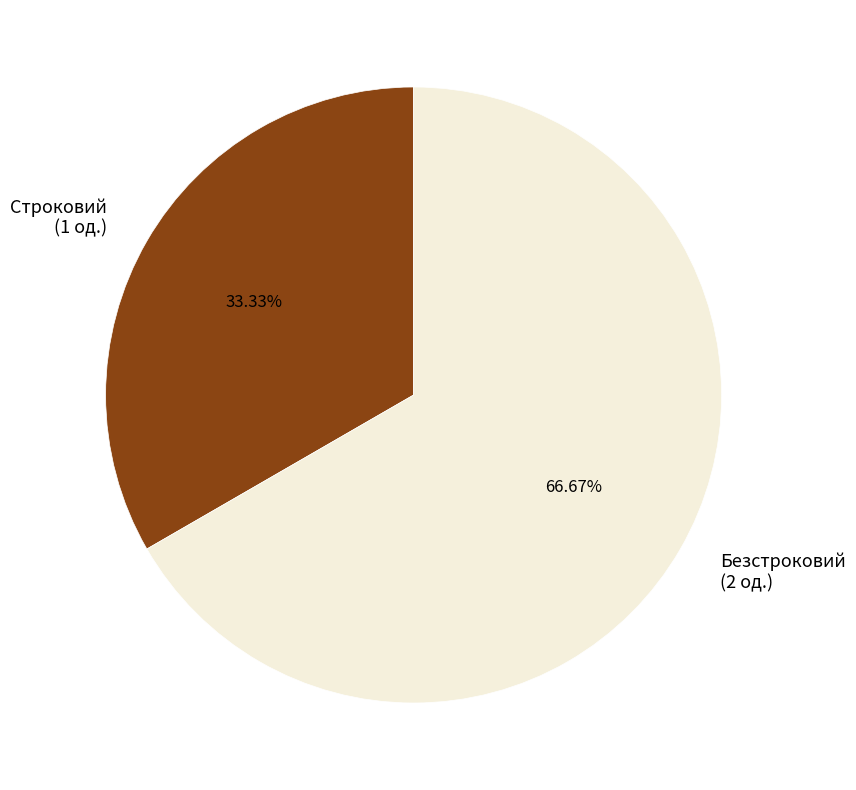

Which slice represents more than half of the pie?

Безстроковий